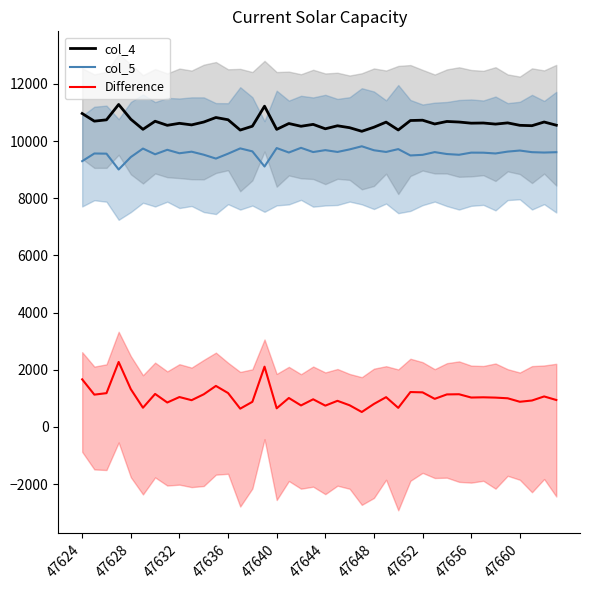

True or false: col_5 and Difference cross at least once.

False